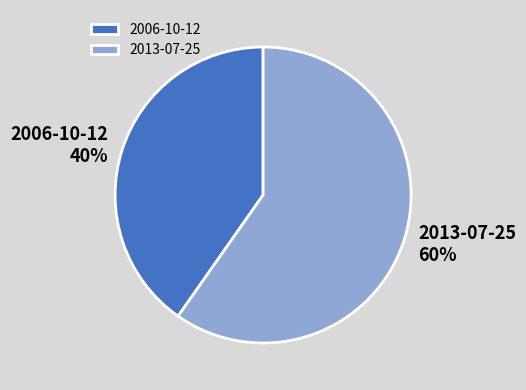

Between 2006-10-12 and 2013-07-25, which is larger?

2013-07-25